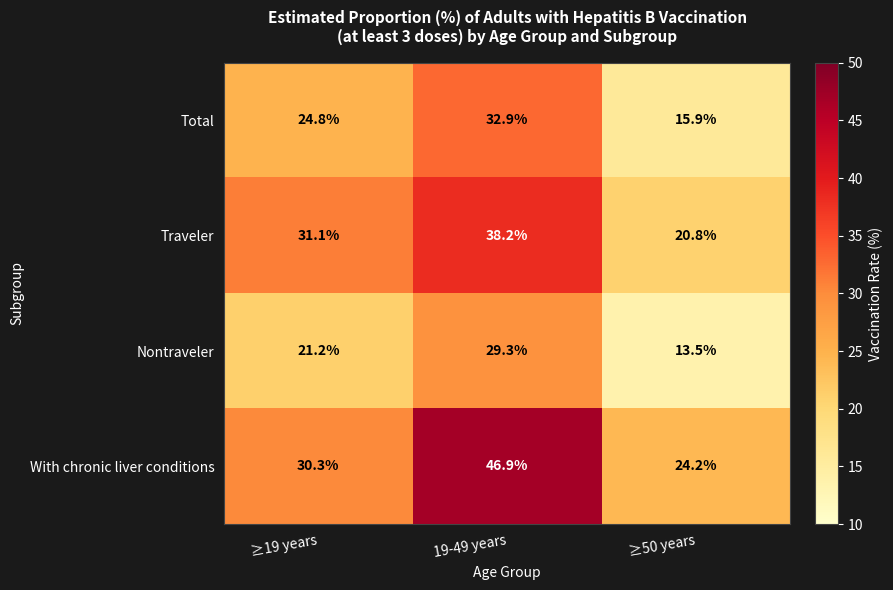

The value of Nontraveler at ≥50 years is 13.5. True or false?

True